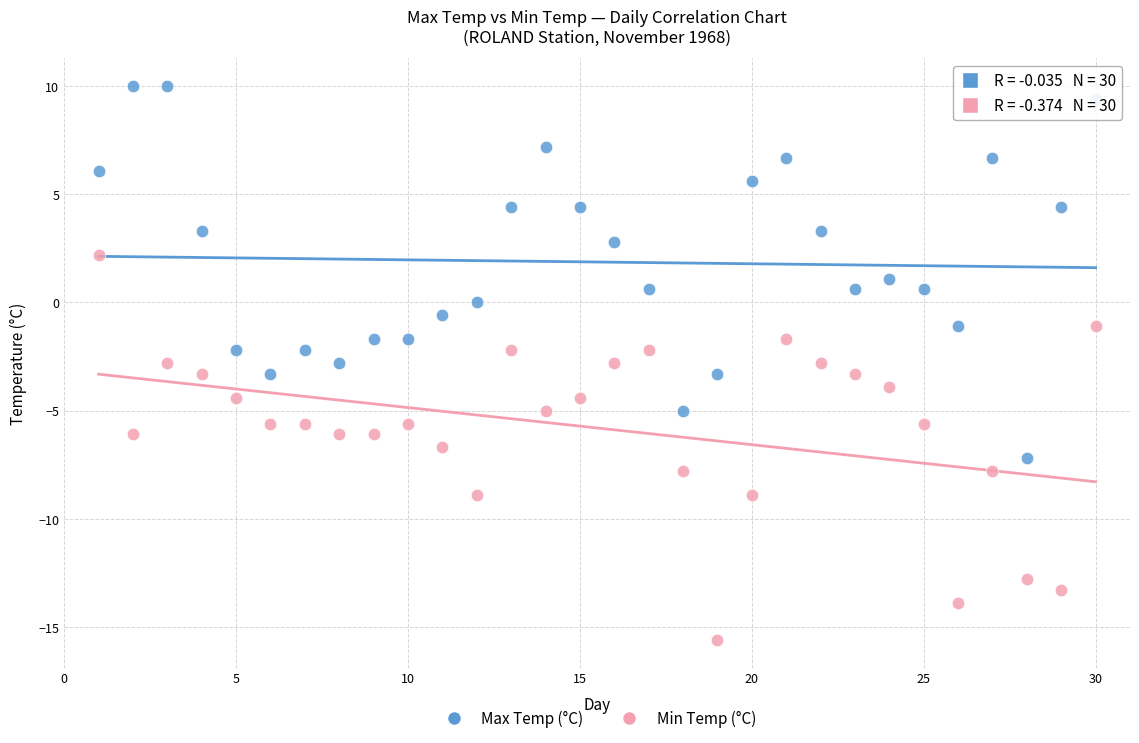

Which series reaches the minimum Y coordinate?

Min Temp (°C)